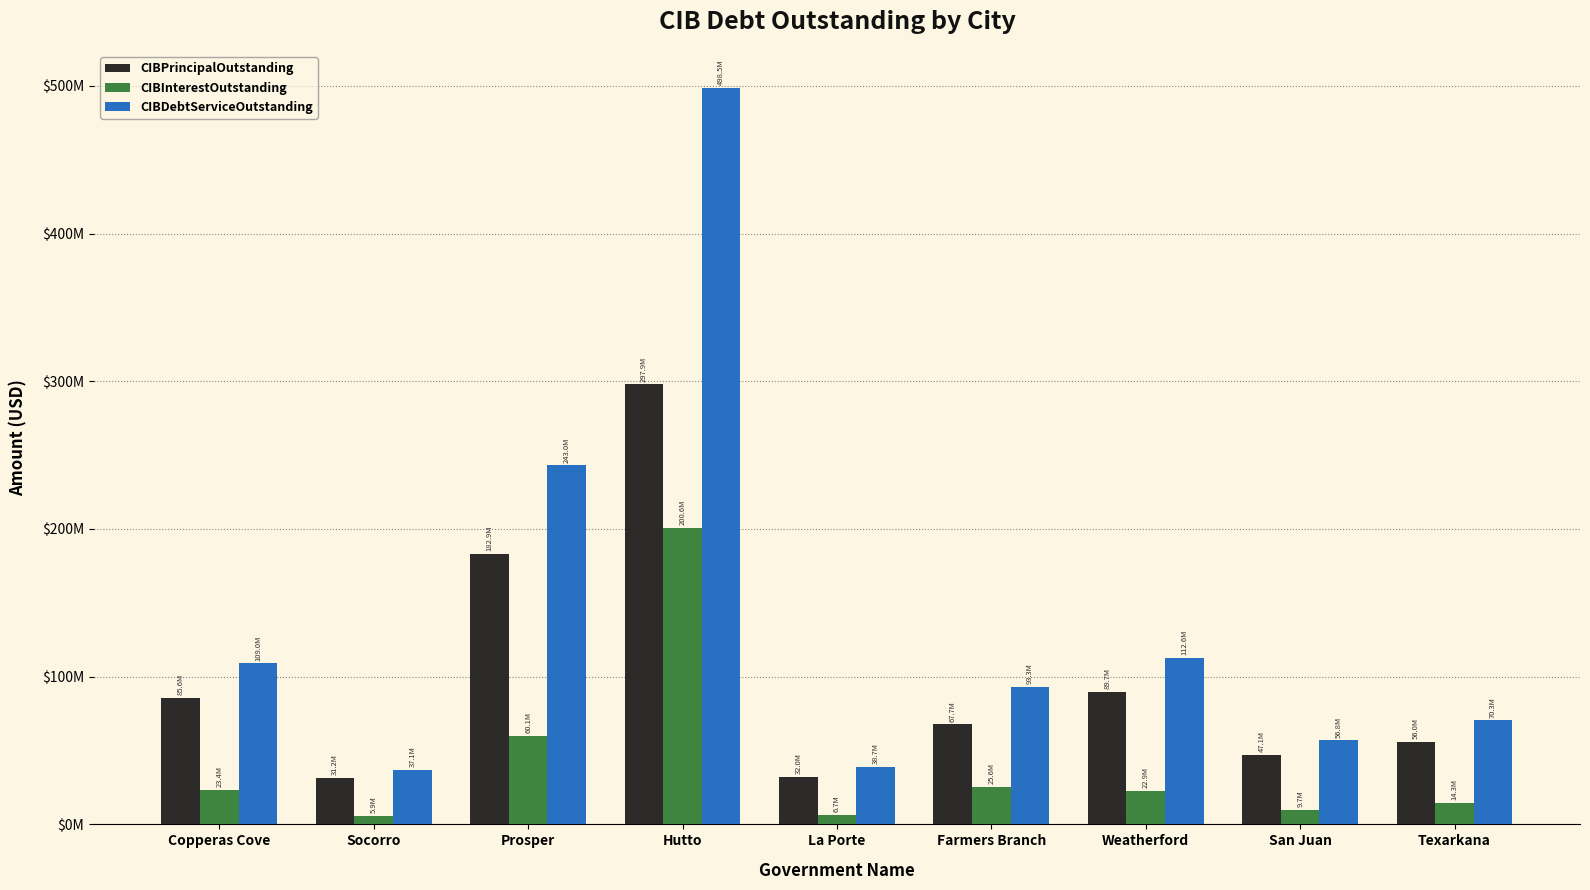

Are the bars grouped side by side (vs. stacked)?

Yes